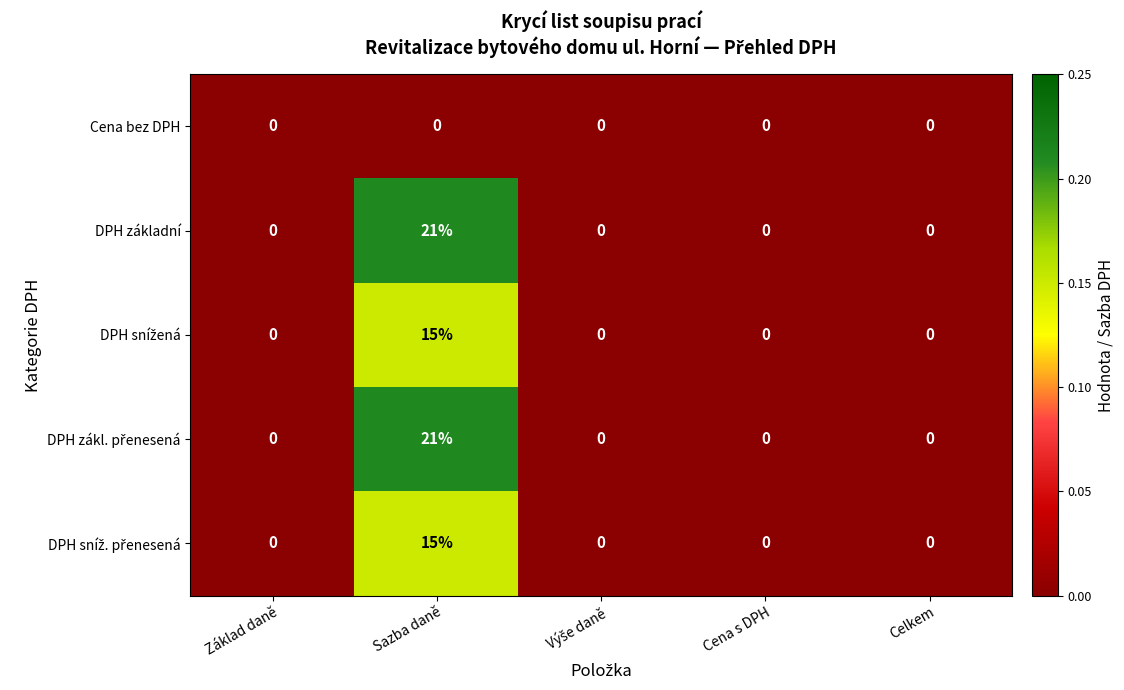

What is the total value across all series at Sazba daně?

72